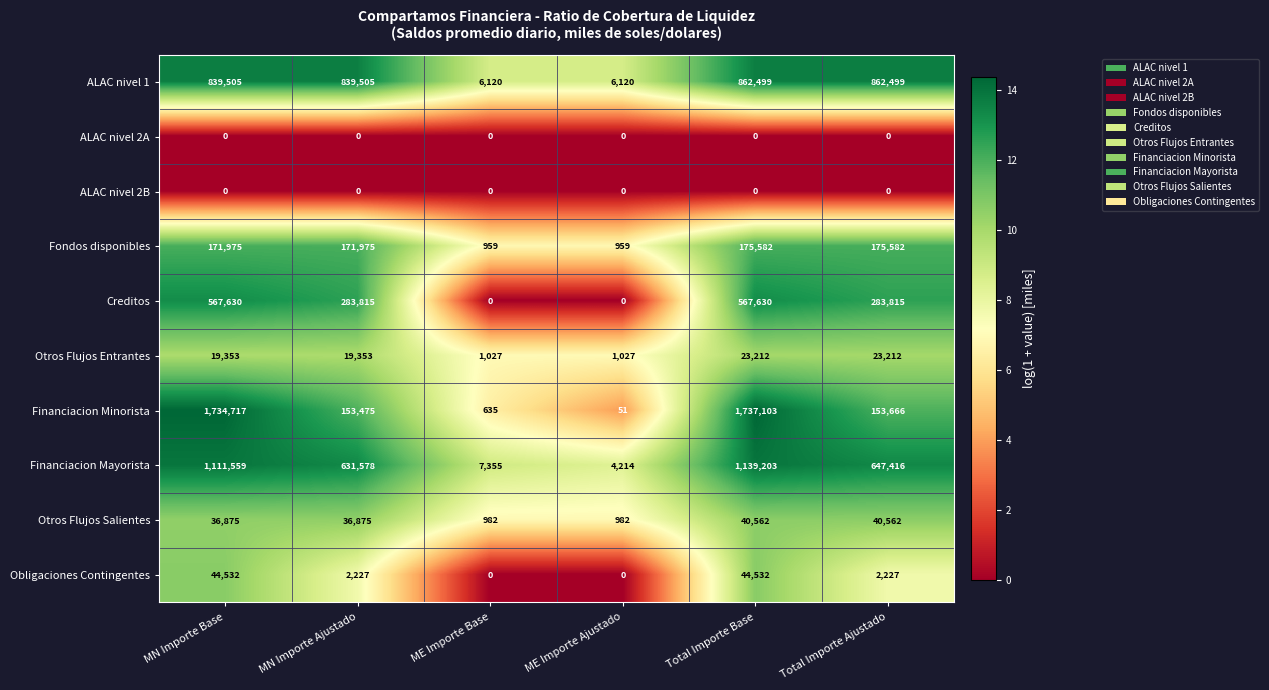

The ALAC nivel 1 series shows 1162314 at MN Importe Base. True or false?

False